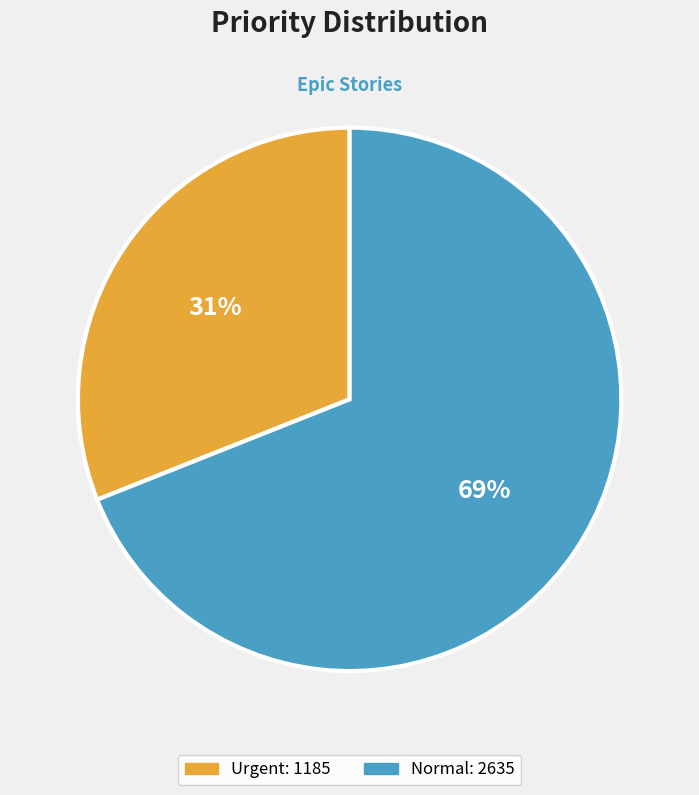

To the nearest percent, what is the difference between the largest and smallest slice percentages?

38%